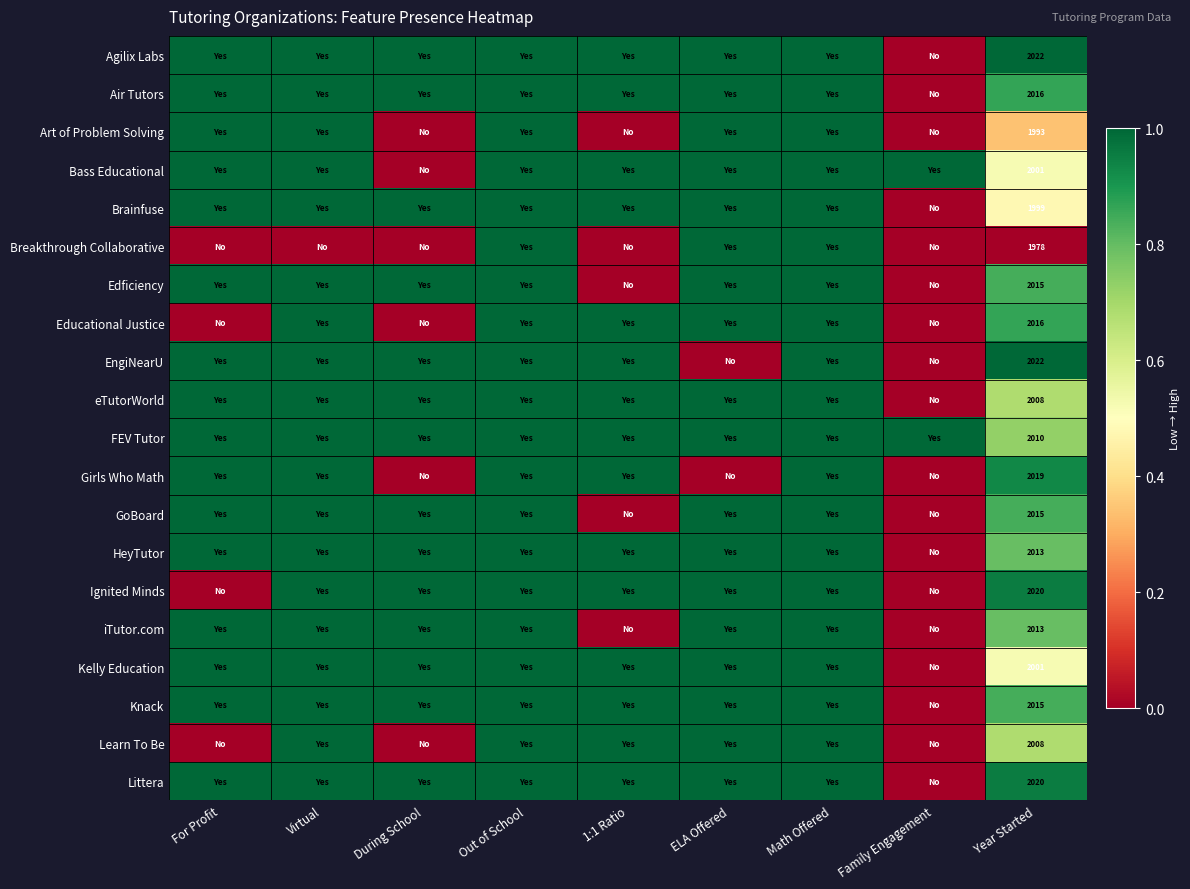

At which category is the sum across all series the highest?

Out of School